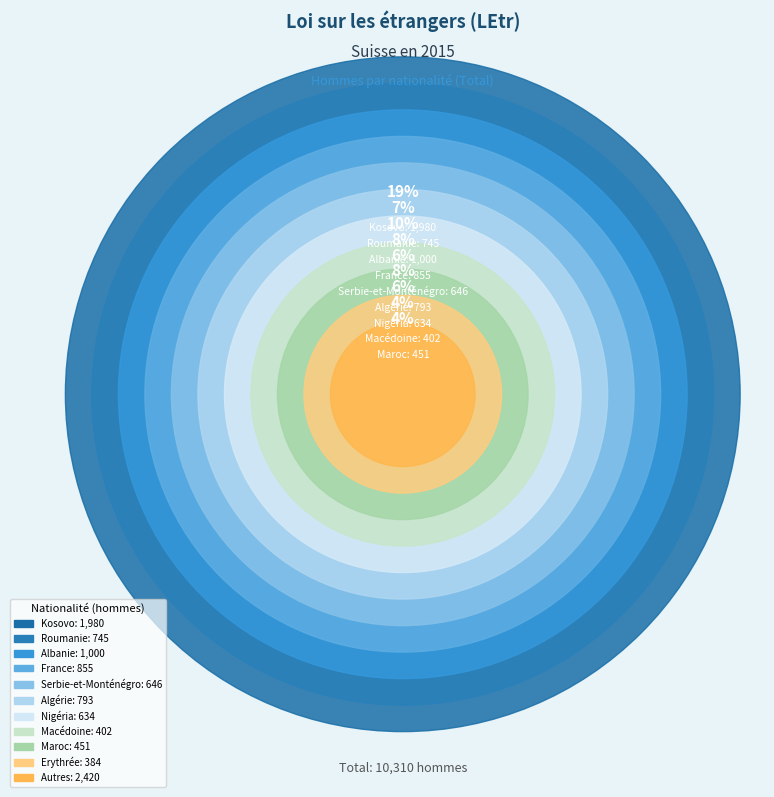

The Autres slice represents 14% of the pie. True or false?

False